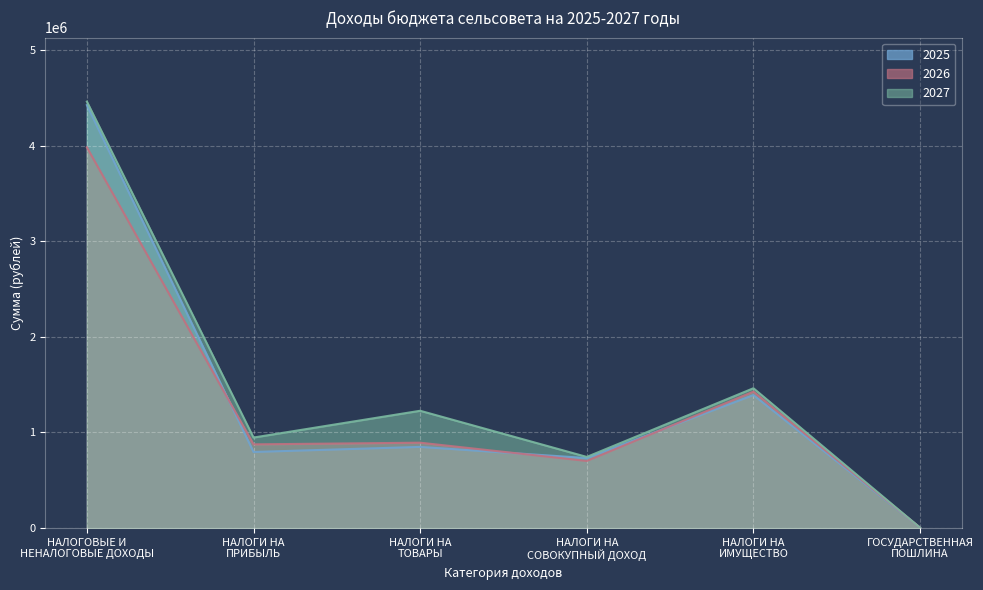

What is the minimum value shown in the chart?

3100.0